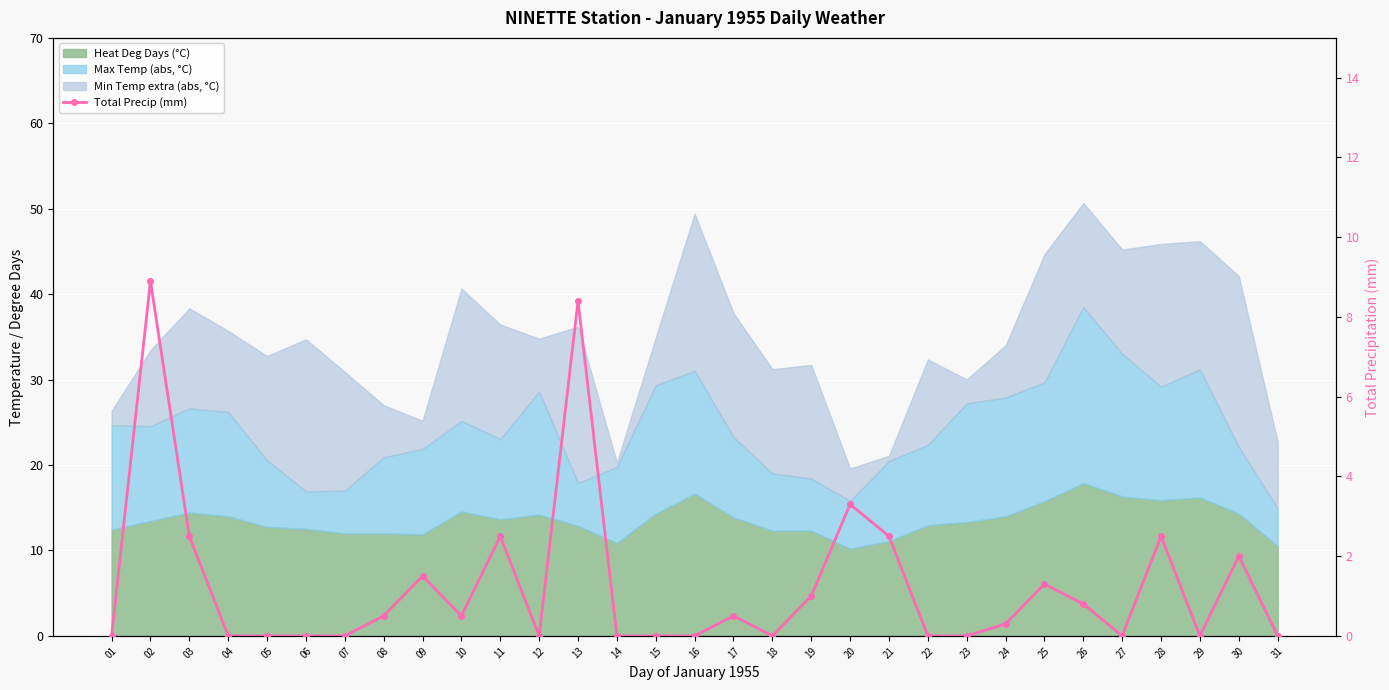

Which category has the lowest value across all series?

01